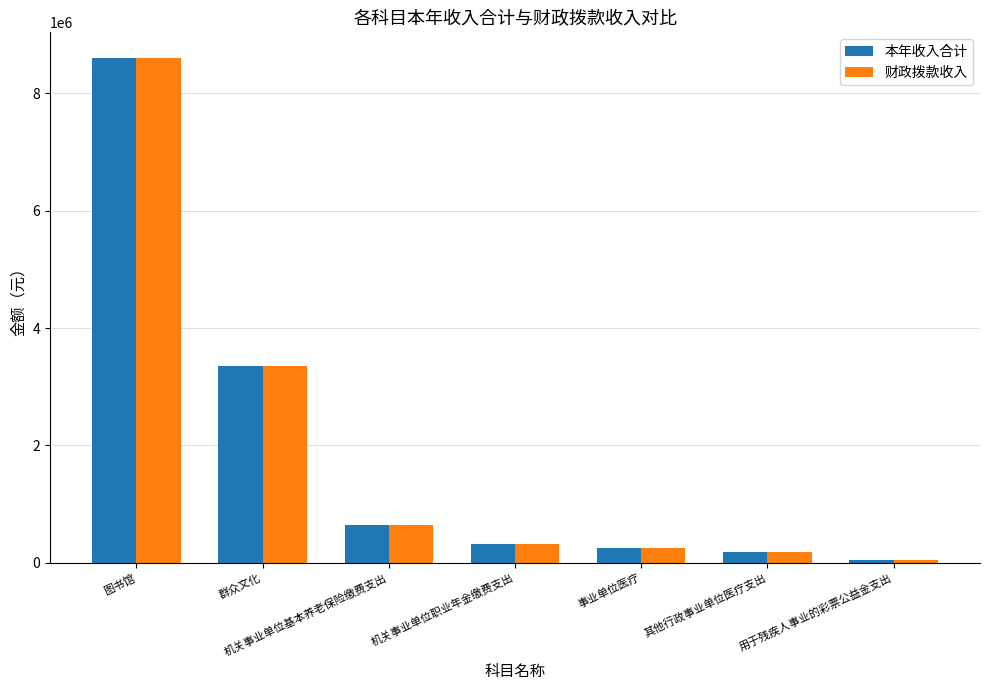

Reading left to right, what are all the values shown in this chart?

本年收入合计: 8611019.2	3357773.3	640546.6	320273.3	249423.4	178944.6	49082.3
财政拨款收入: 8610427.3	3357773.3	640546.6	320273.3	249423.4	178944.6	49082.3